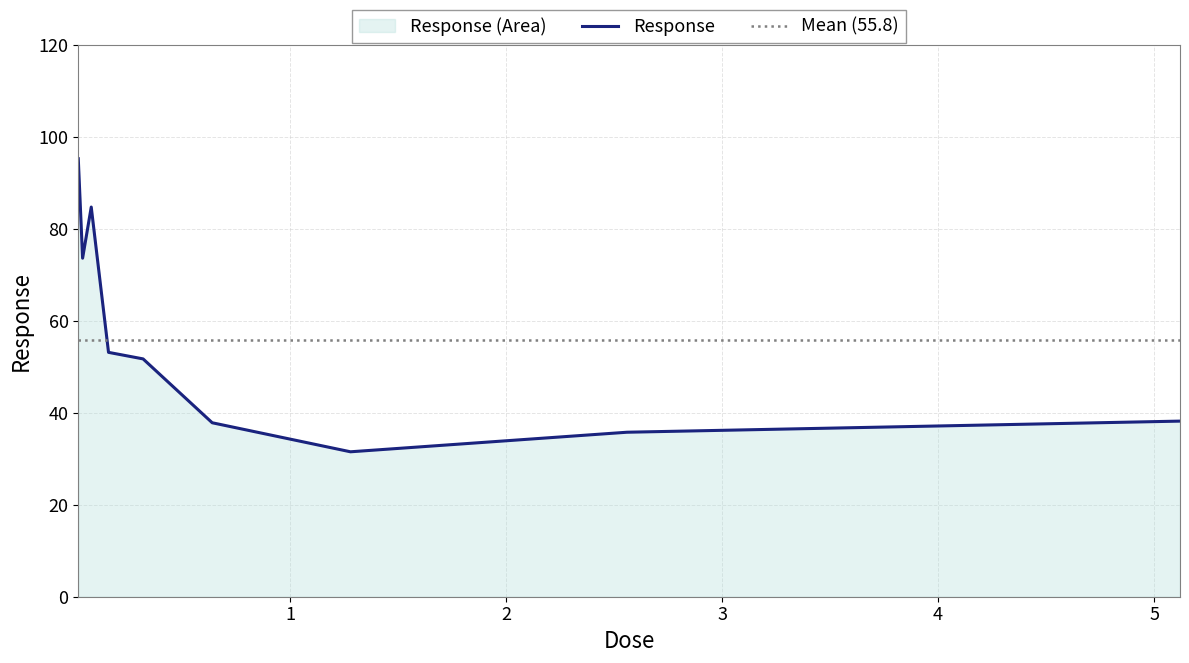

What is the change in value from 0.08 to 2.56?

-49.0